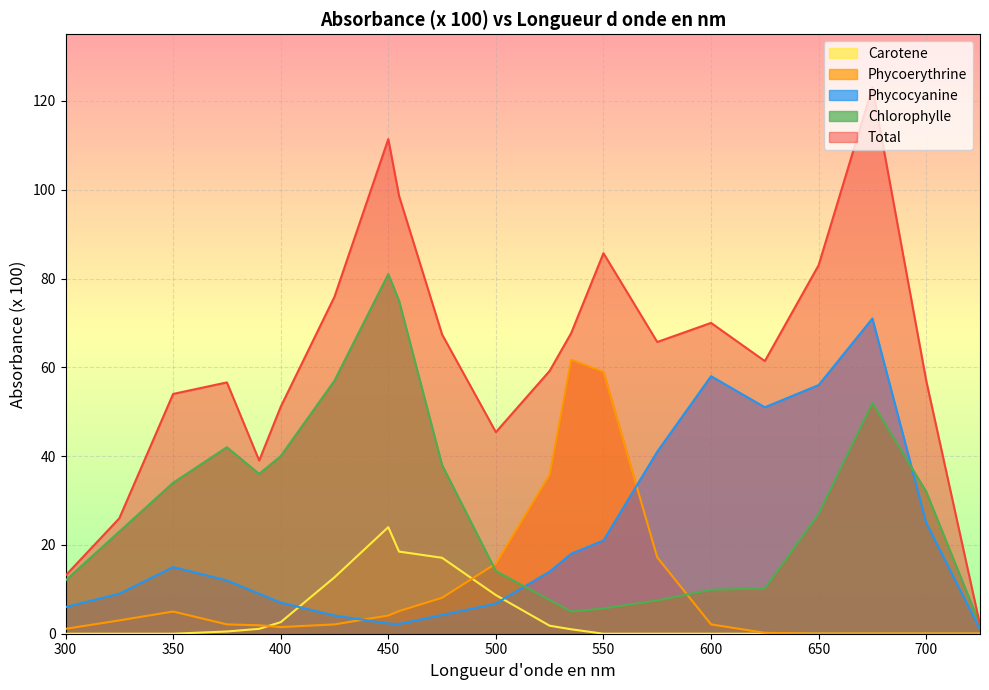

True or false: Carotene and Chlorophylle intersect in this chart.

False